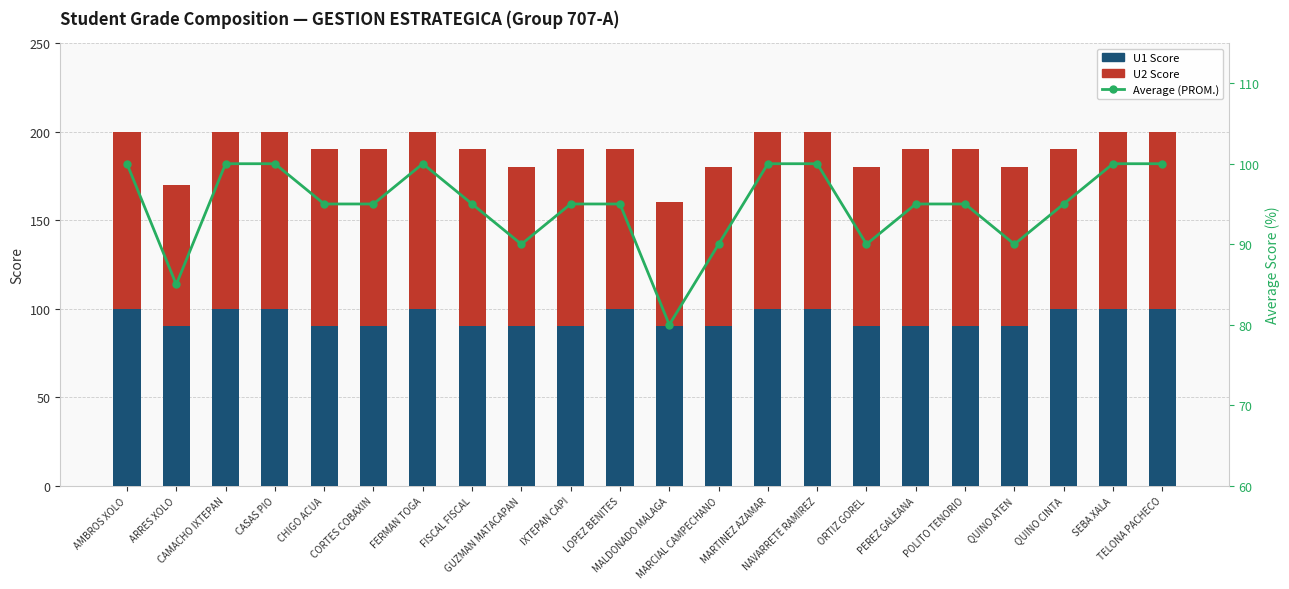

How many values in the U1 Score series exceed 90?

10